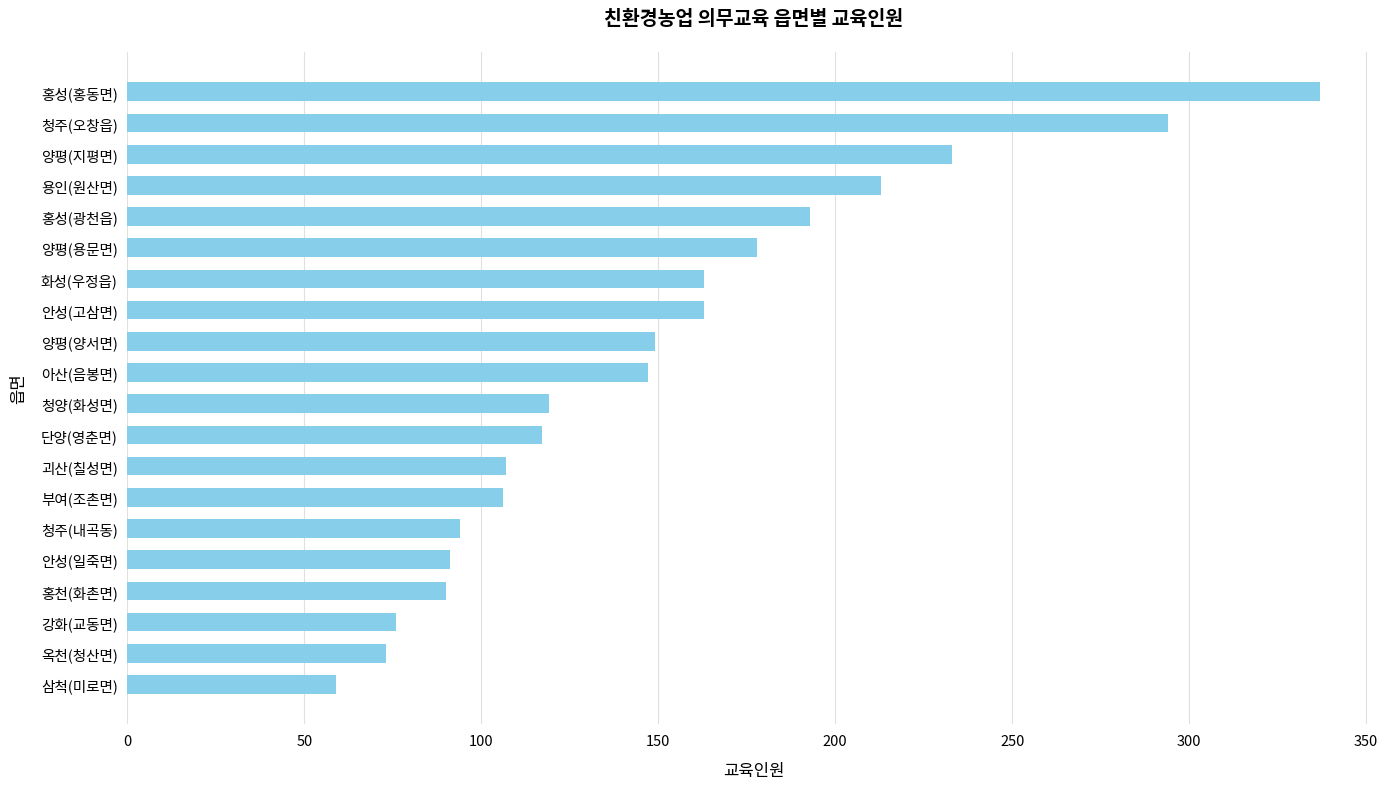

What is the ratio of the value at 부여(조촌면) to the value at 괴산(칠성면)?

1.0